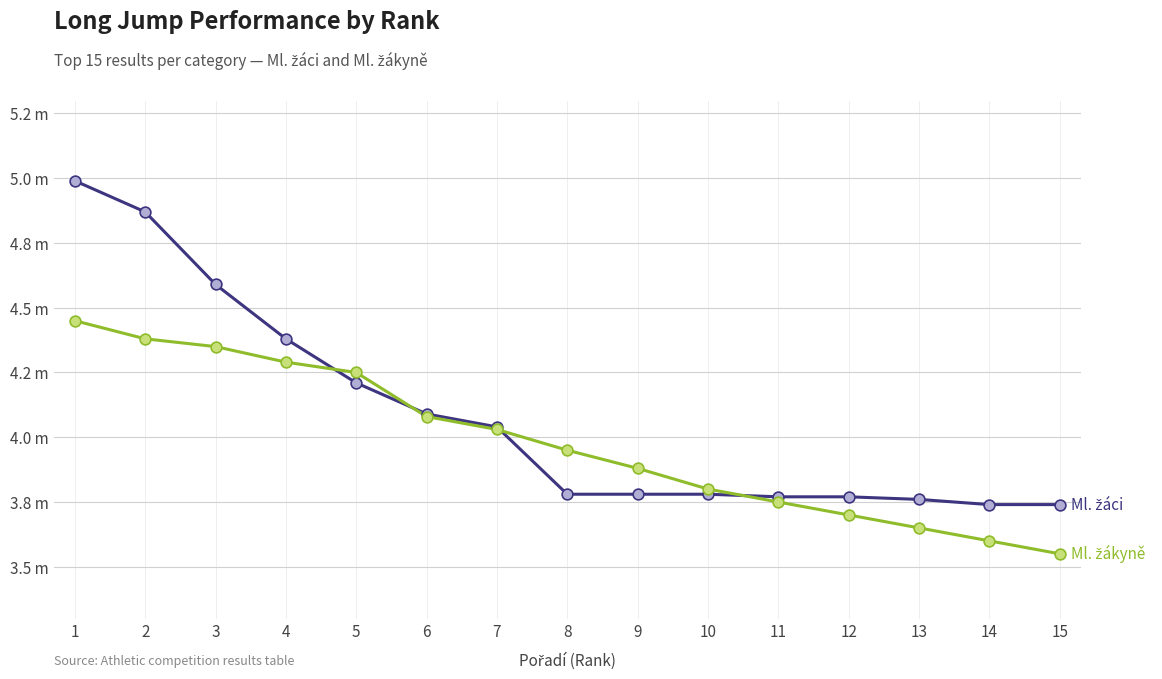

Is this an area chart (filled region under the line)?

No